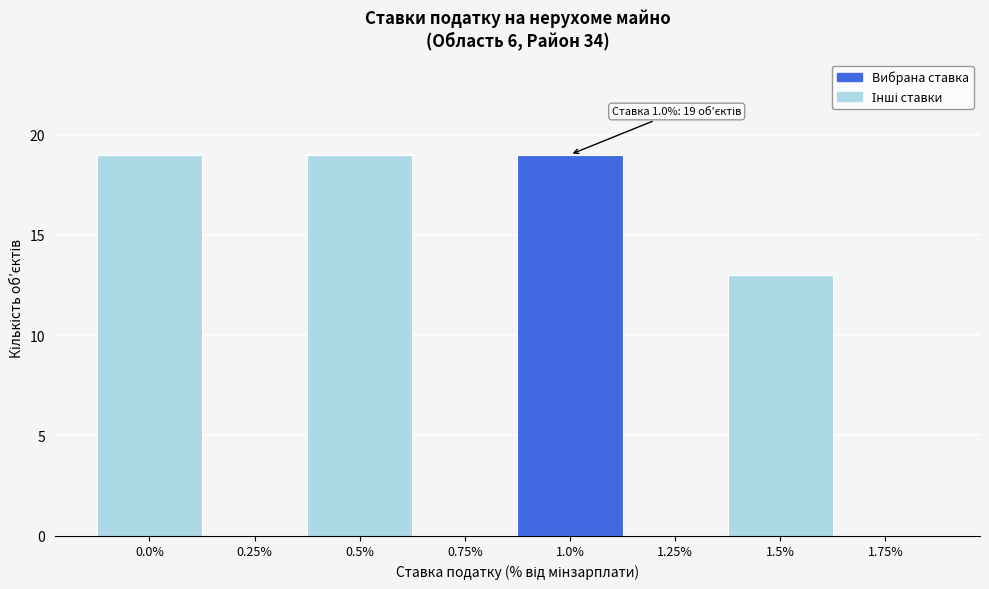

Reading left to right, extract all data points from this chart.

0.0%=19	0.25%=0	0.5%=19	0.75%=0	1.0%=19	1.25%=0	1.5%=13	1.75%=0